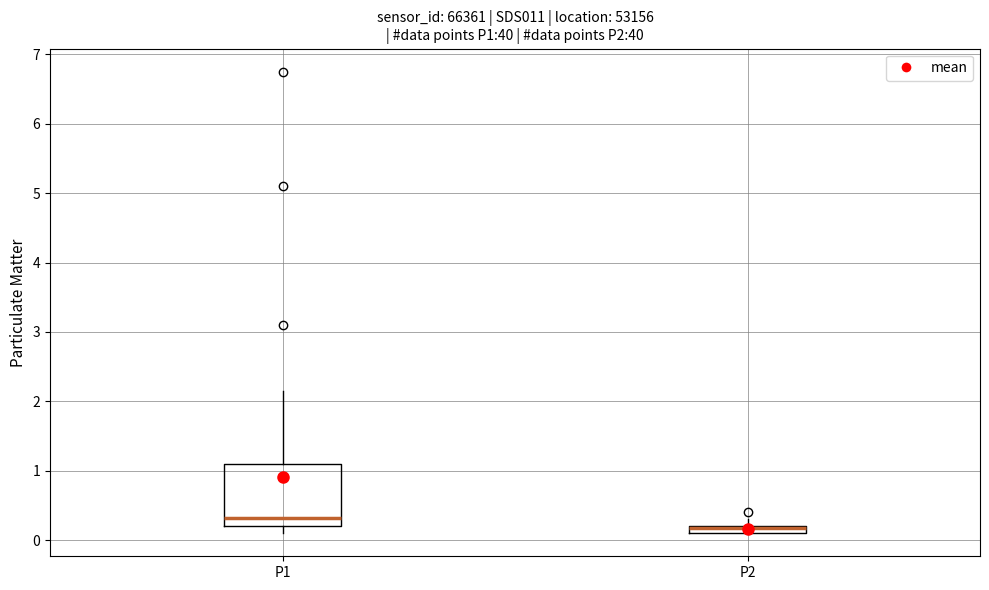

Where is the lower edge of the box for P2 on the y-axis? The values are not printed on the chart, so give them approximately, as read against the axis.

0.1